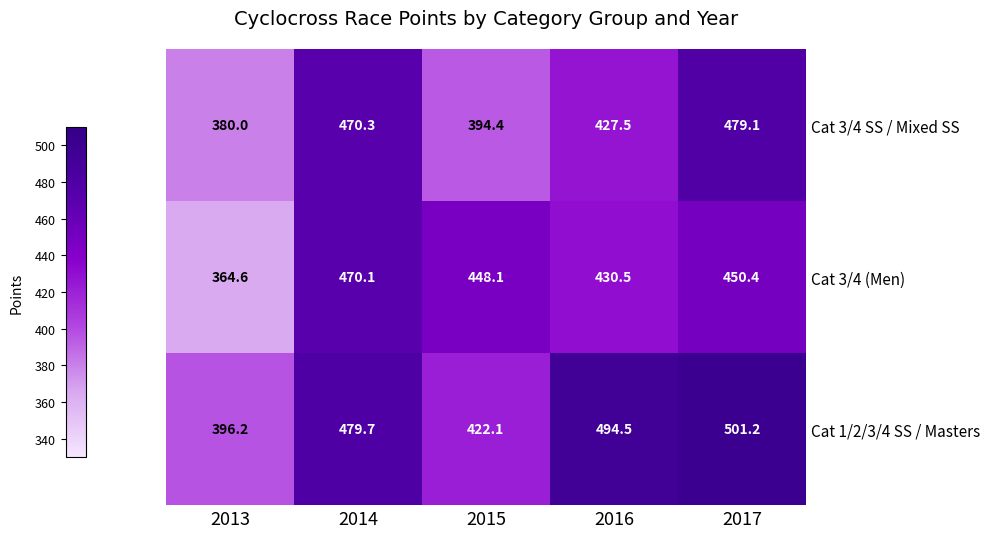

Is it true that Cat 3/4 SS / Mixed SS equals 152.4 at 2015?

False